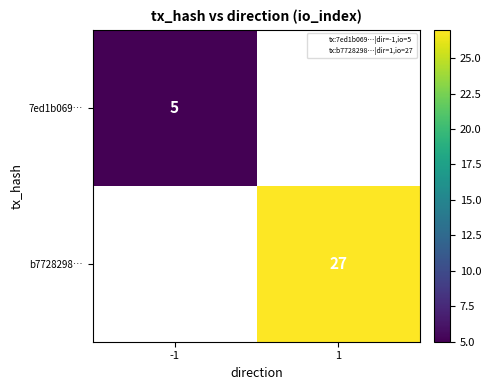

True or false: 7ed1b069… has a value of 5 at -1.

True